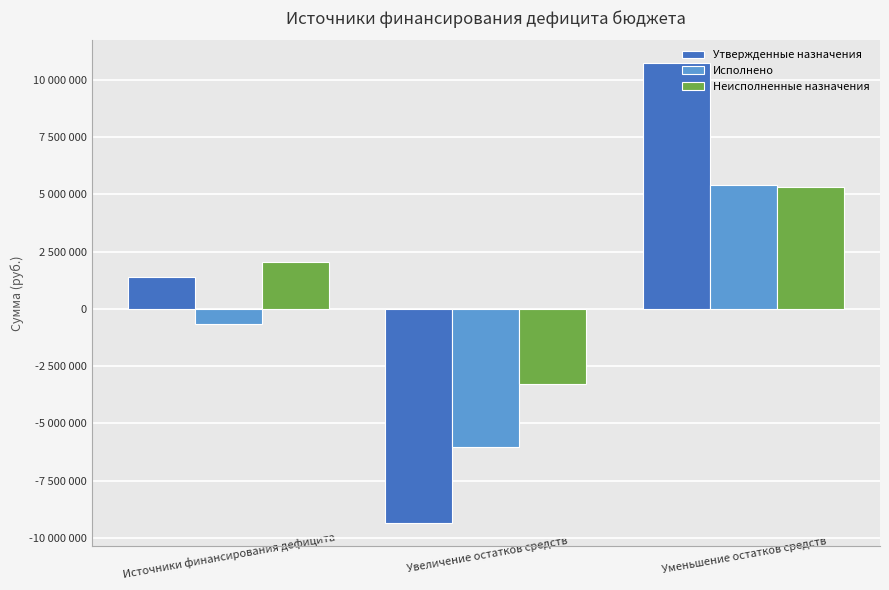

Does the chart contain stacked bars?

No